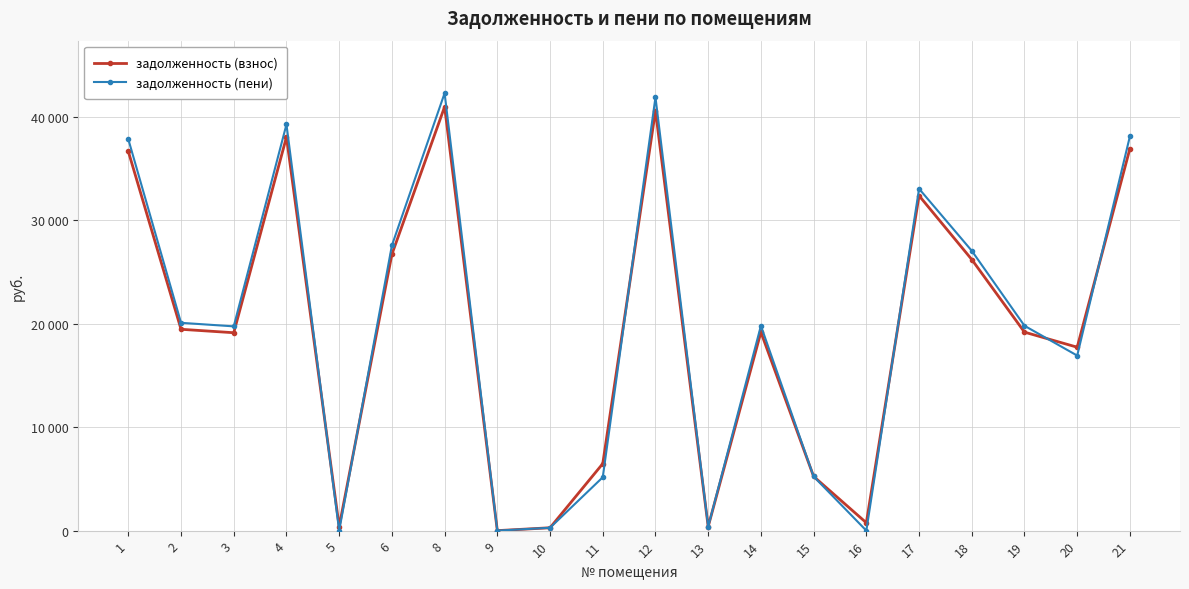

What is the value of the задолженность (пени) point at the 2nd from the left?

20076.7